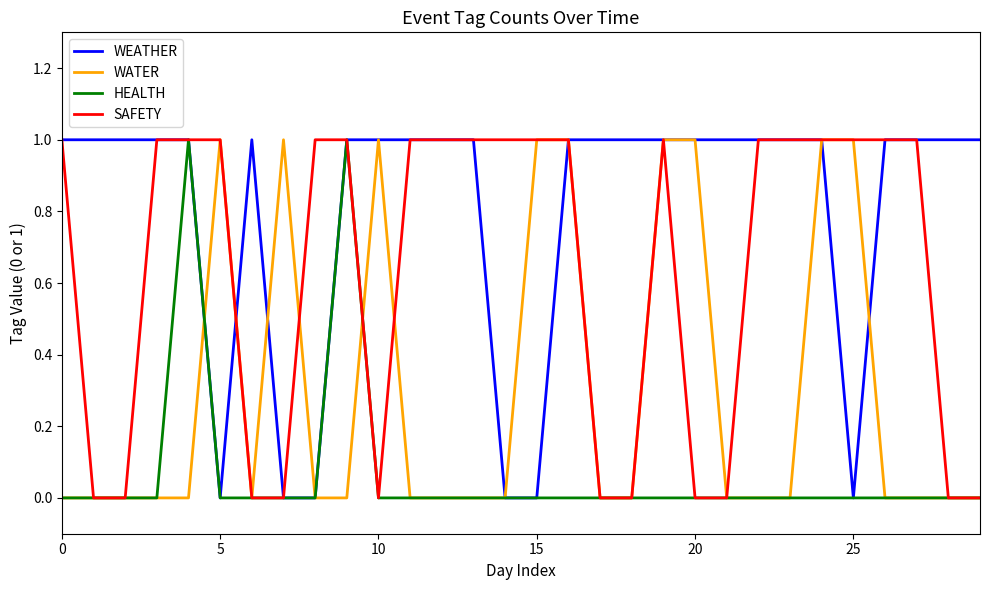

Rank the series by their average value, from lowest to highest.

HEALTH, WATER, SAFETY, WEATHER